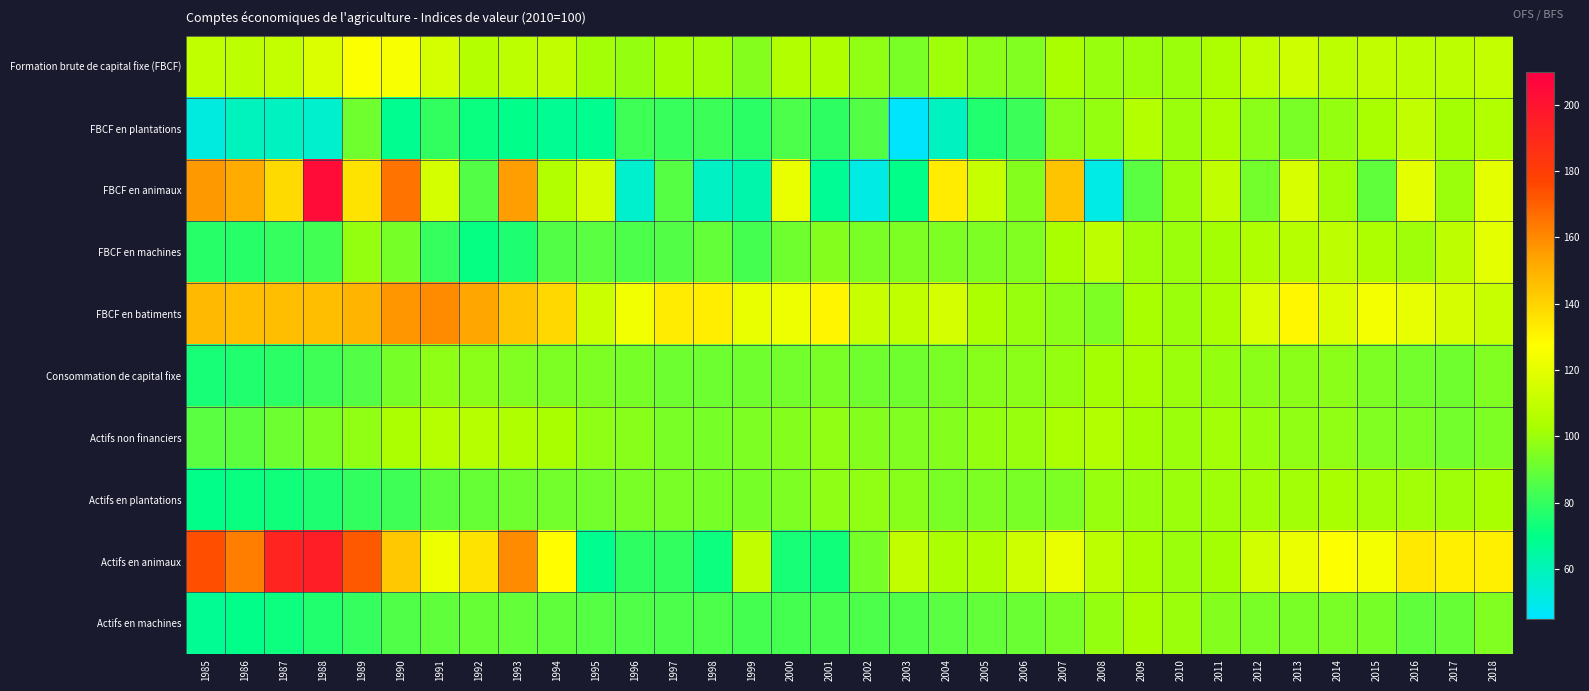

Count the number of data series in this chart.

10